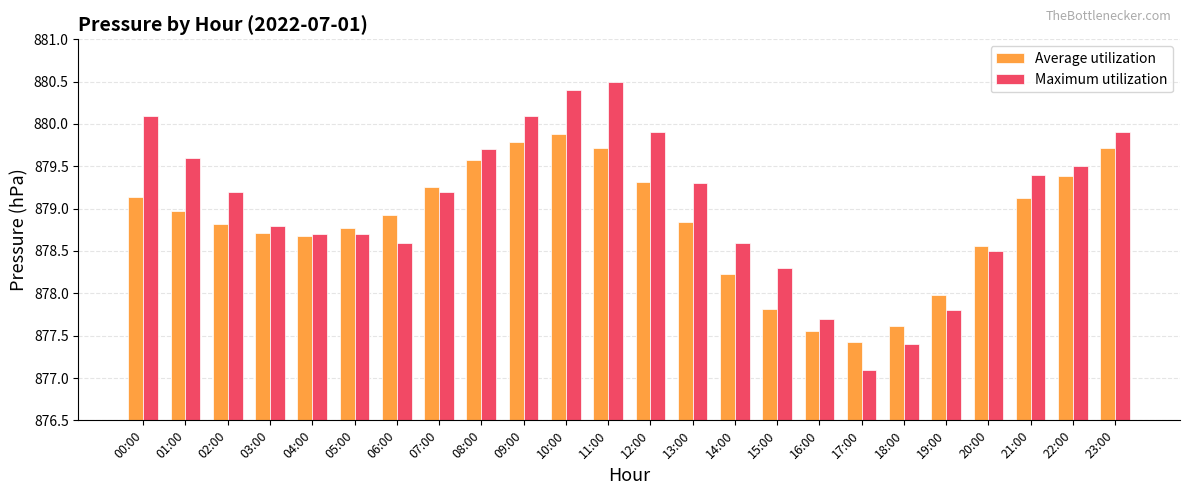

Is the value of Maximum utilization at 20:00 greater than the value of Average utilization at 08:00?

No